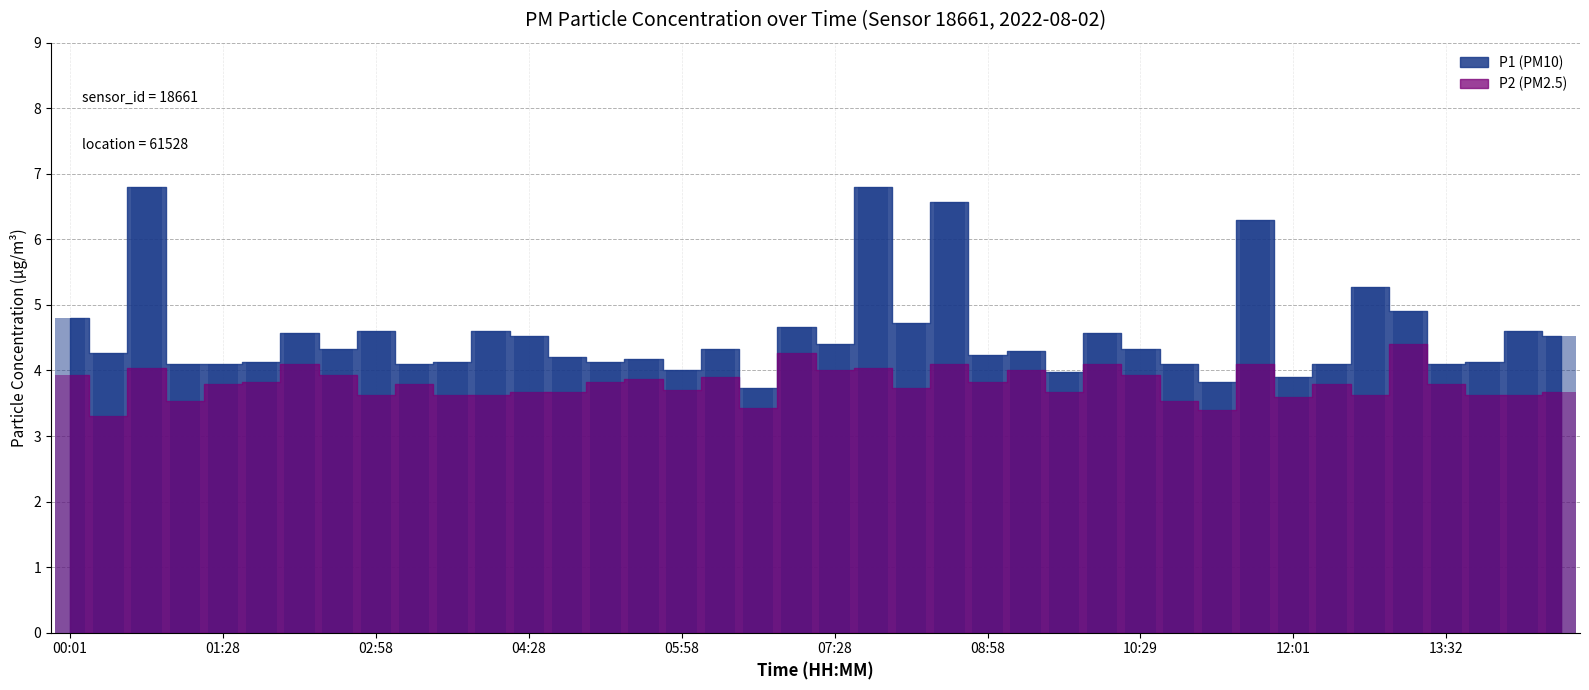

What is the sum of the P2 values at 12:24 and 01:51?

7.6